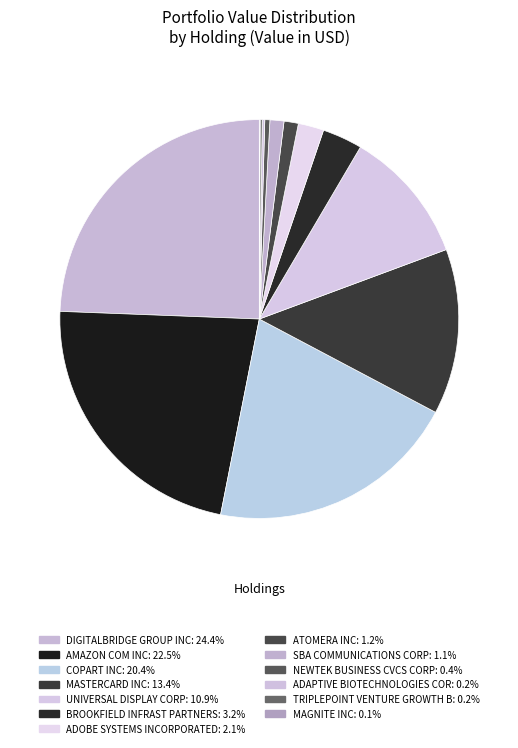

How many slices are in this pie chart?

13